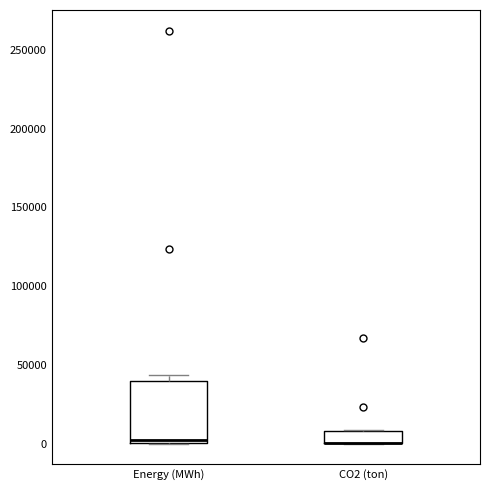

Reading left to right, transcribe this box plot: for each box, give where its median line is, the range the box spans, and where its two whiskers end, as read against the y-axis. The values are not printed on the chart, so give them approximately, as read against the axis.

Energy (MWh): median 0 (just above the box's lower edge), box 0 to 40000, whiskers 0 to 45000
CO2 (ton): median 0 (drawn on the box's lower edge), box 0 to 10000, whiskers 0 to 10000